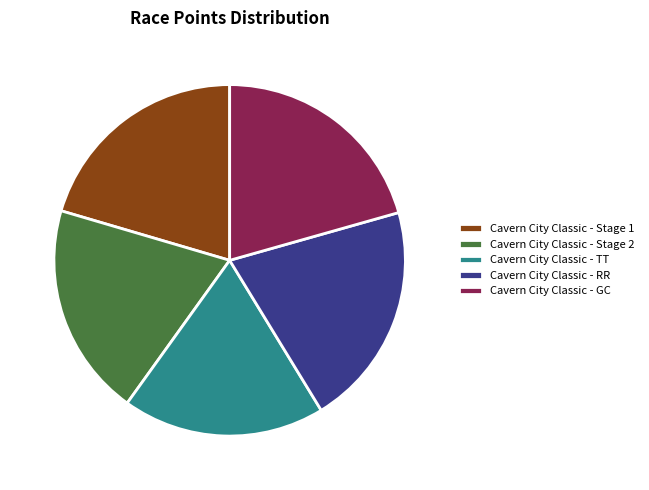

Count the number of slices in the pie.

5